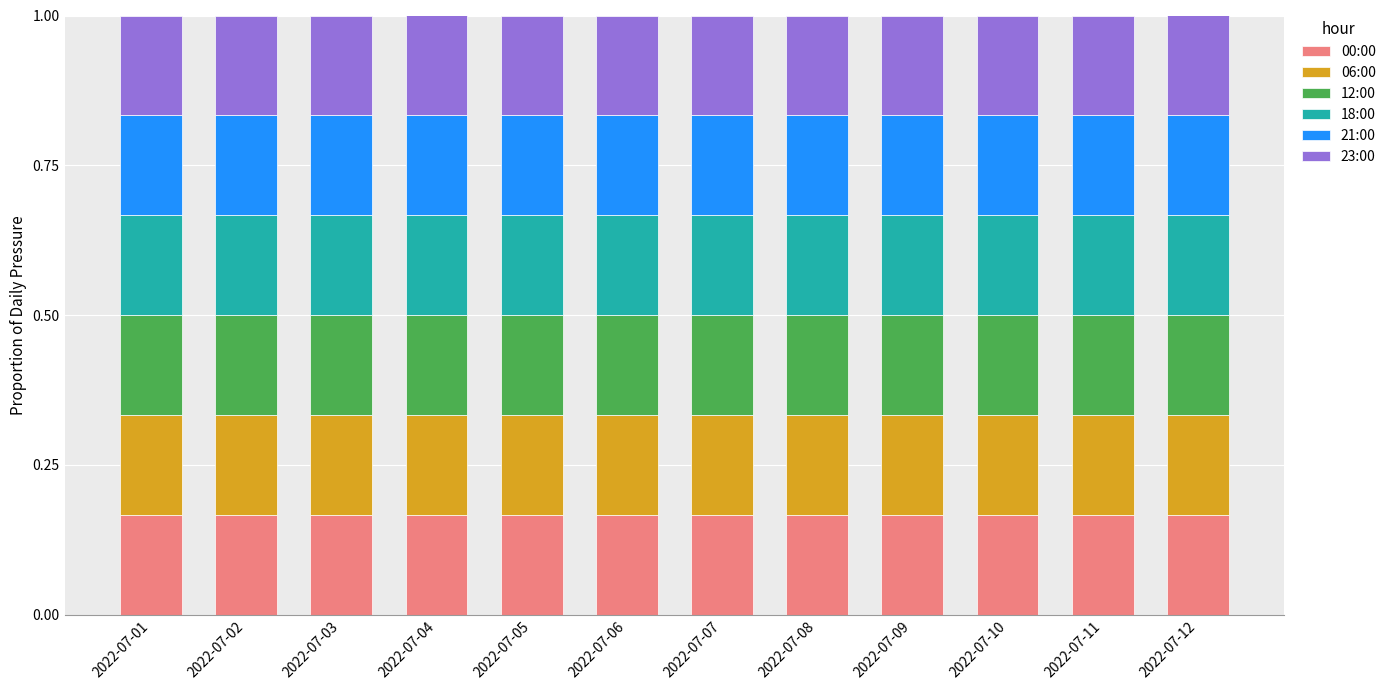

What is the total value across all series at 2022-07-06?

1.0